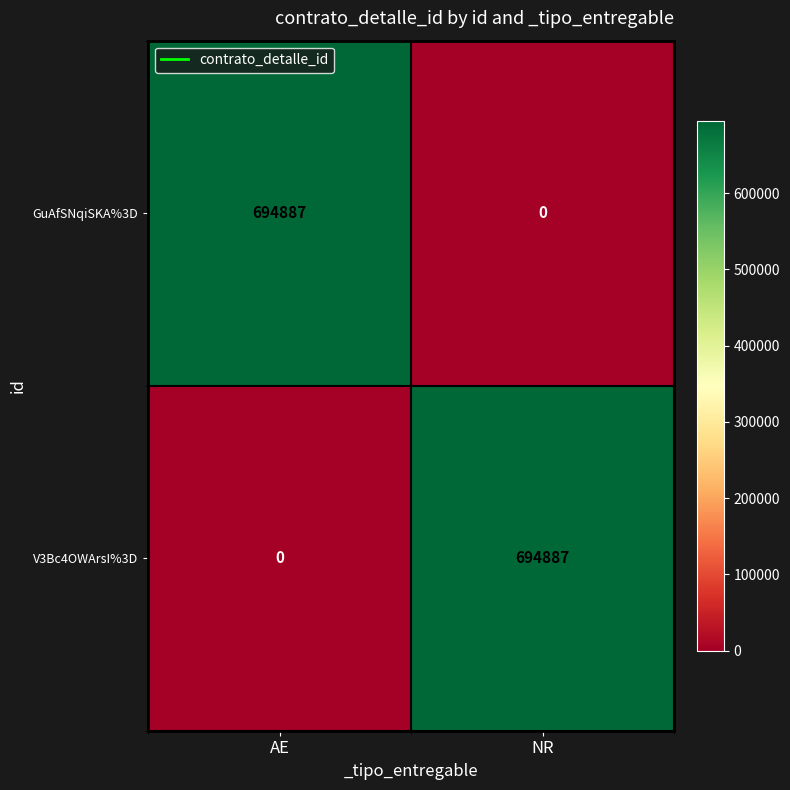

Reading right to left, what are all the values shown in this chart?

GuAfSNqiSKA%3D: NR=0	AE=694887
V3Bc4OWArsI%3D: NR=694887	AE=0